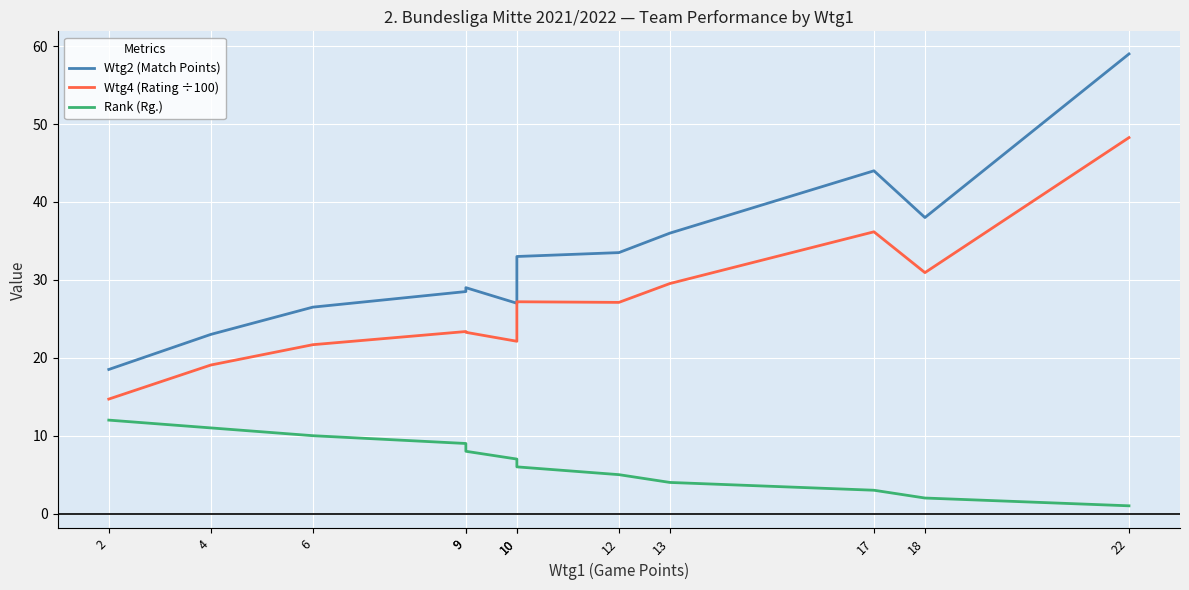

Between 9 and 4, which series saw the biggest shift?

Wtg2 (Match Points)